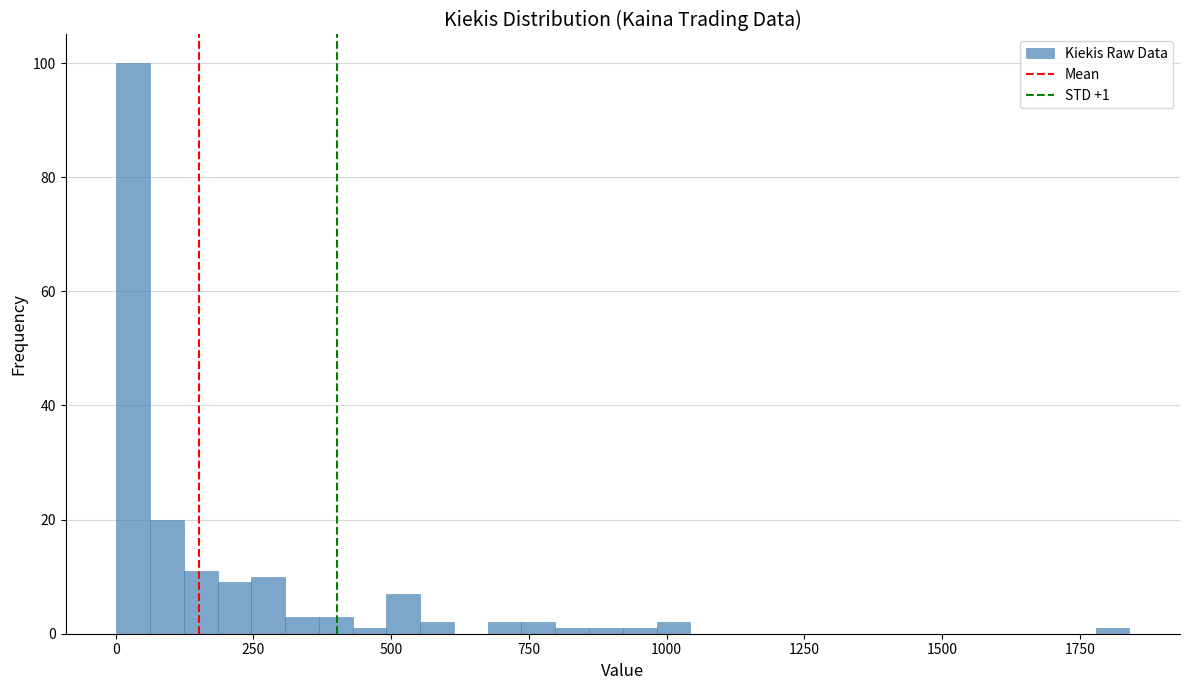

Around what value on the x-axis is the tallest bar? Give the approximate position of its centre, as read against the axis.

50